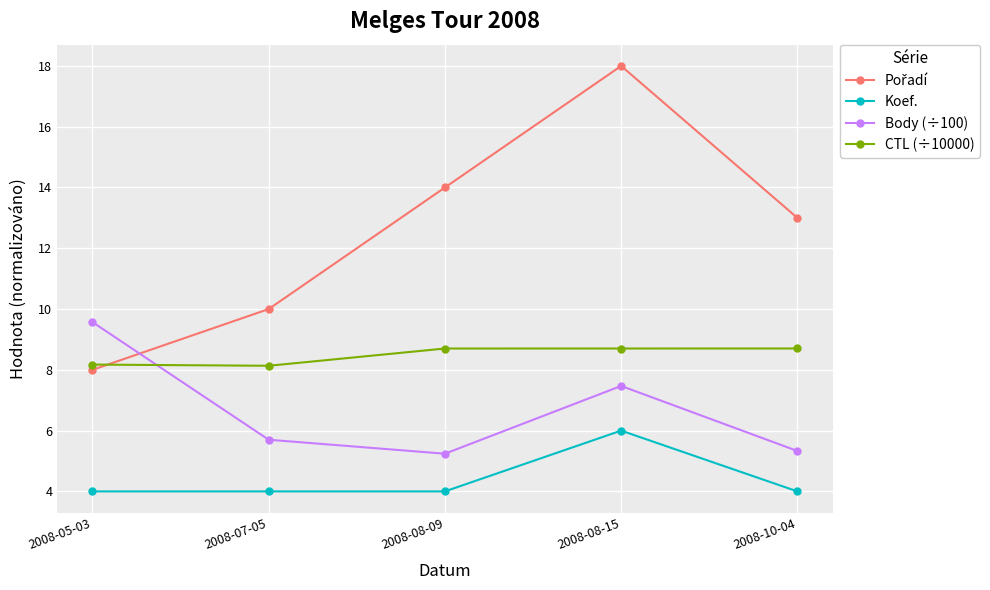

At which category does CTL (÷10000) reach its first local valley?

2008-07-05